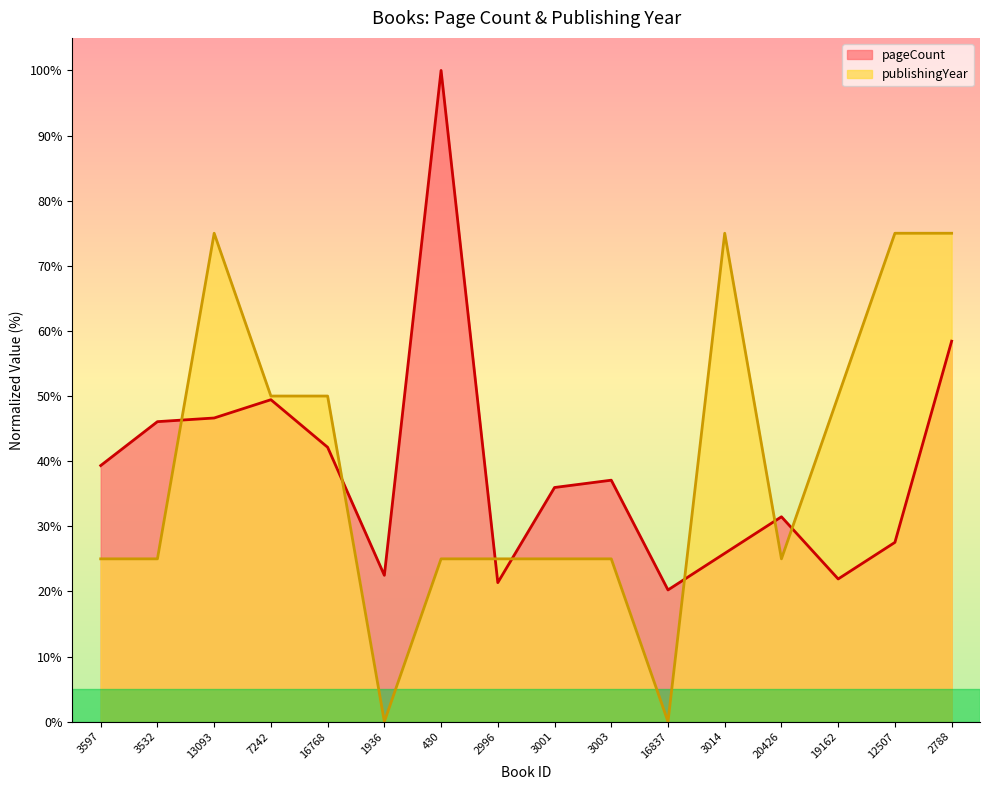

What is the sum of all pageCount values?

625.8